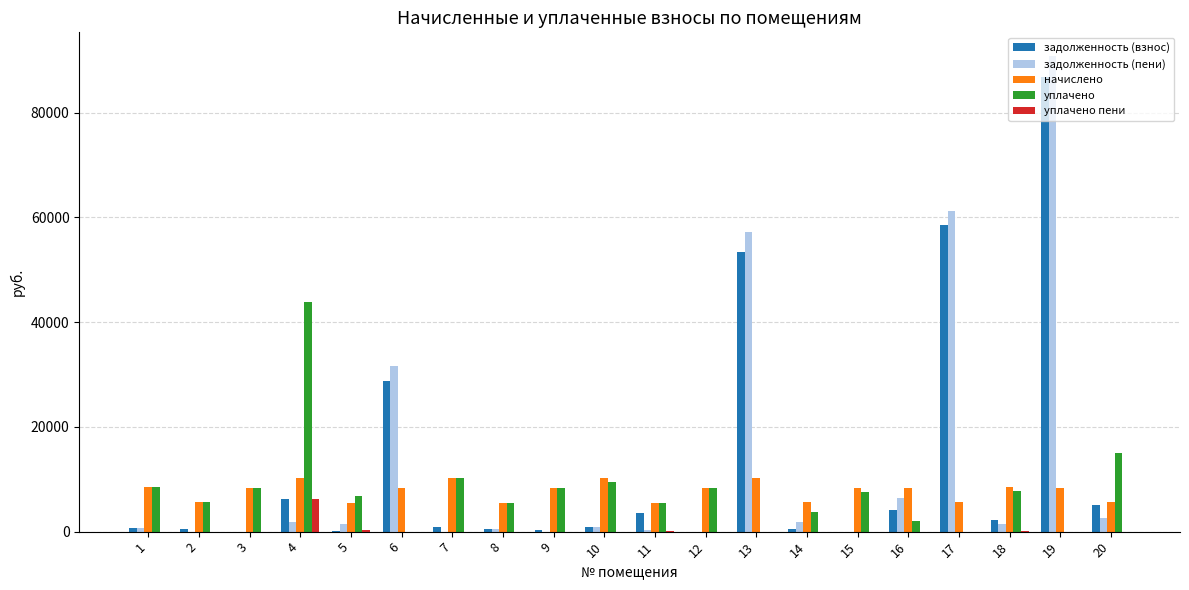

Is the value of уплачено at 4 greater than the value of задолженность (взнос) at 7?

Yes